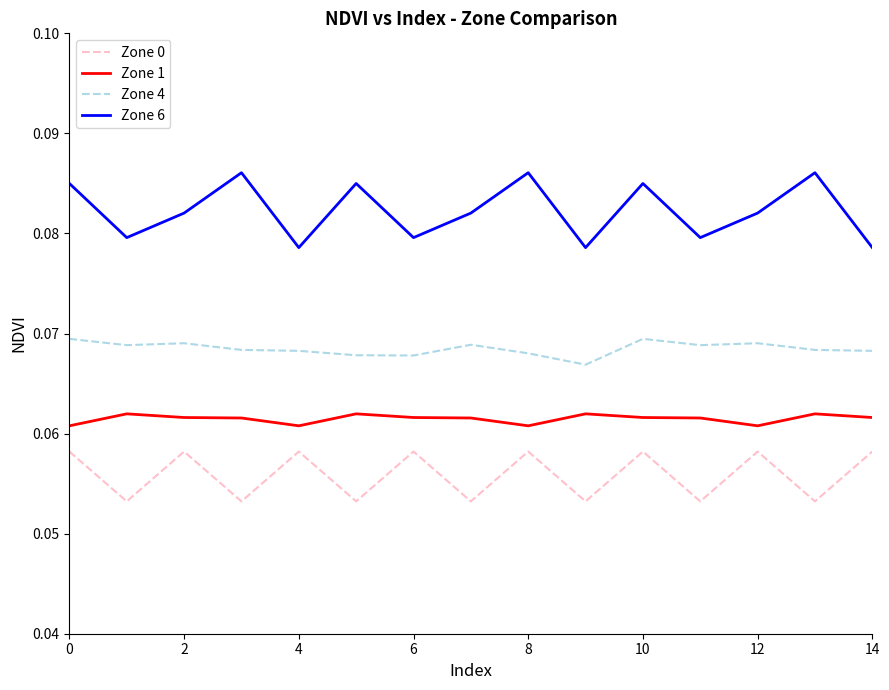

Which series has the widest spread of values?

Zone 6